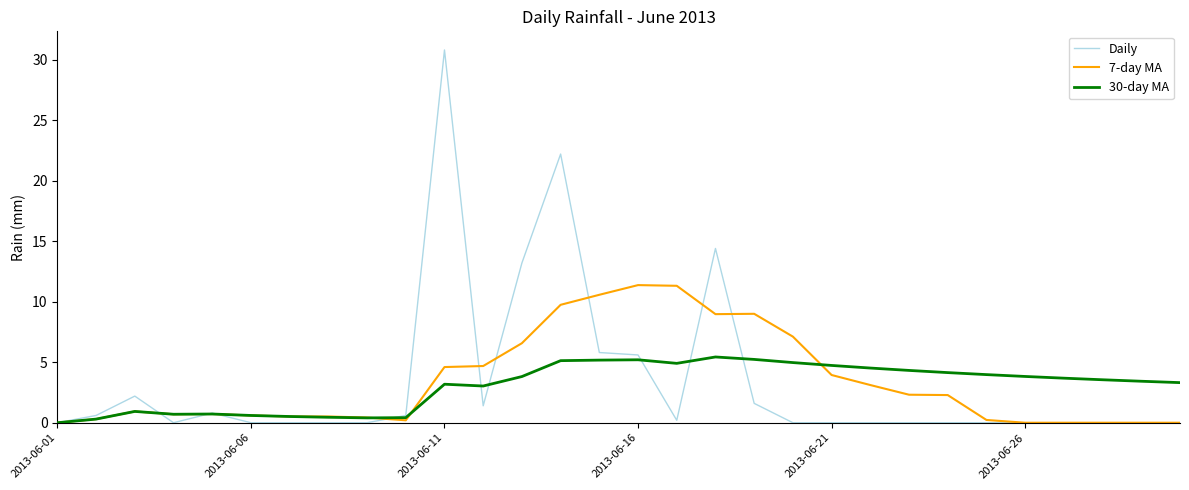

List the series in order of their peak value, highest first.

Daily, 7-day MA, 30-day MA